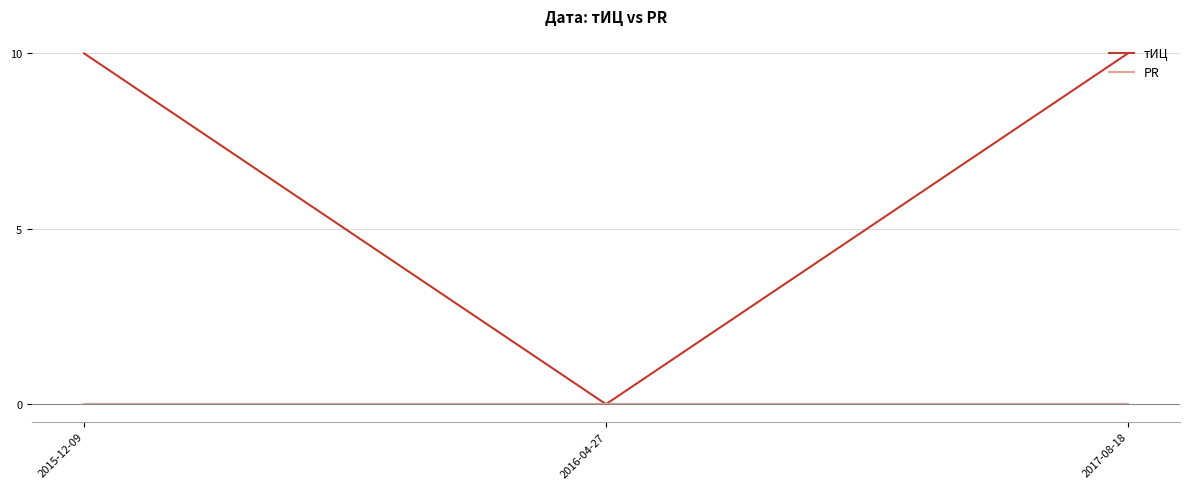

The тИЦ series shows 7 at 2017-08-18. True or false?

False